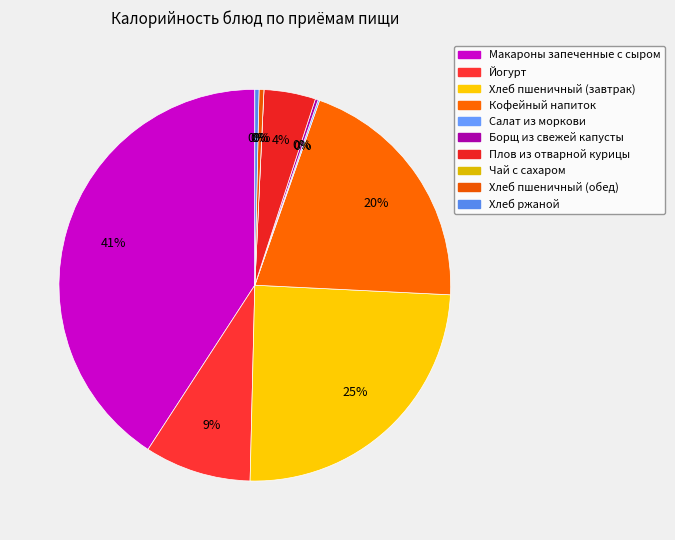

Which slice is the smallest?

Чай с сахаром